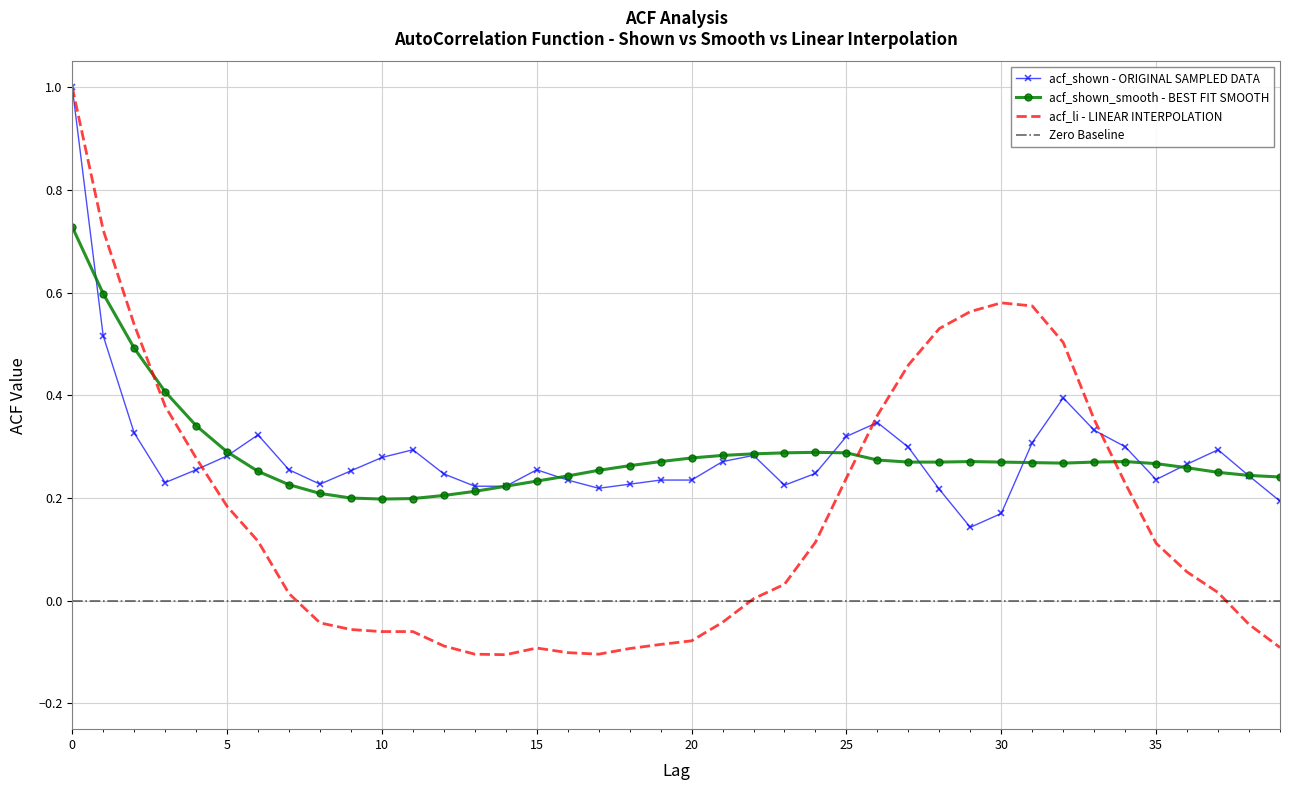

What is the lowest value of the acf_shown_smooth series?

0.2